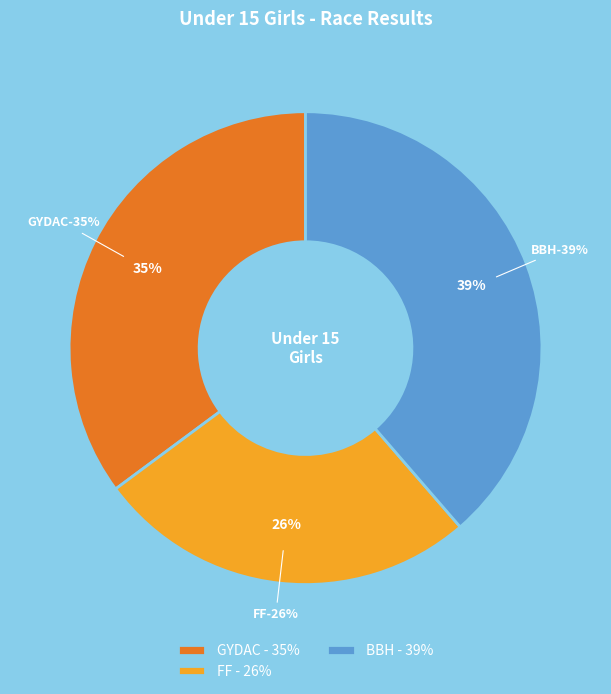

True or false: Lauren Harlow (BBH) accounts for 19% of the total.

False